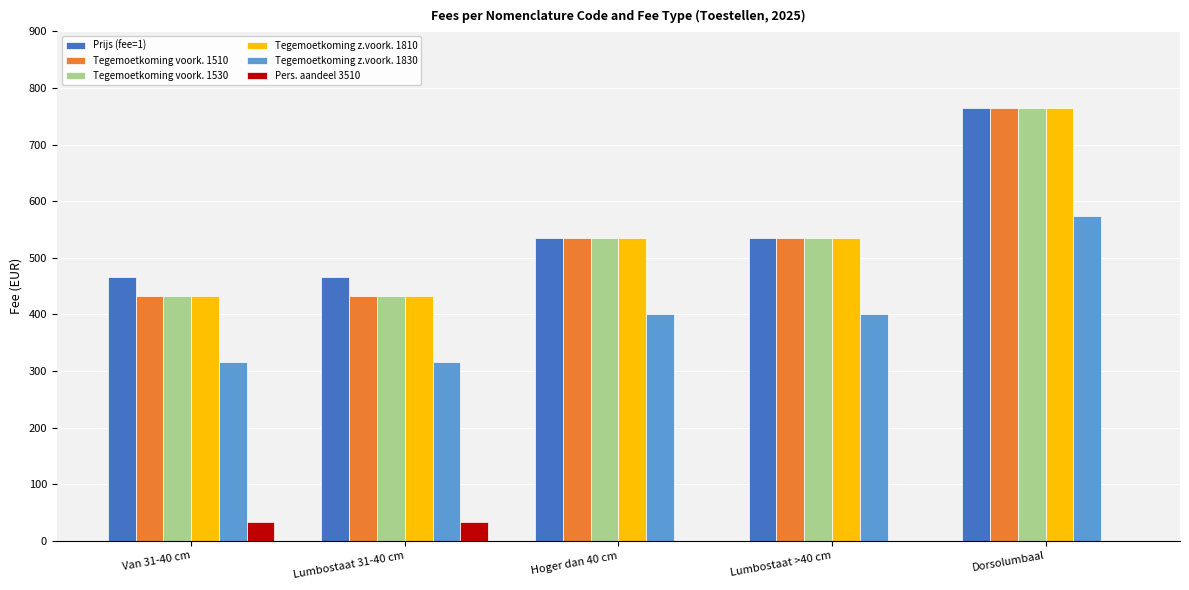

Does the chart contain stacked bars?

No